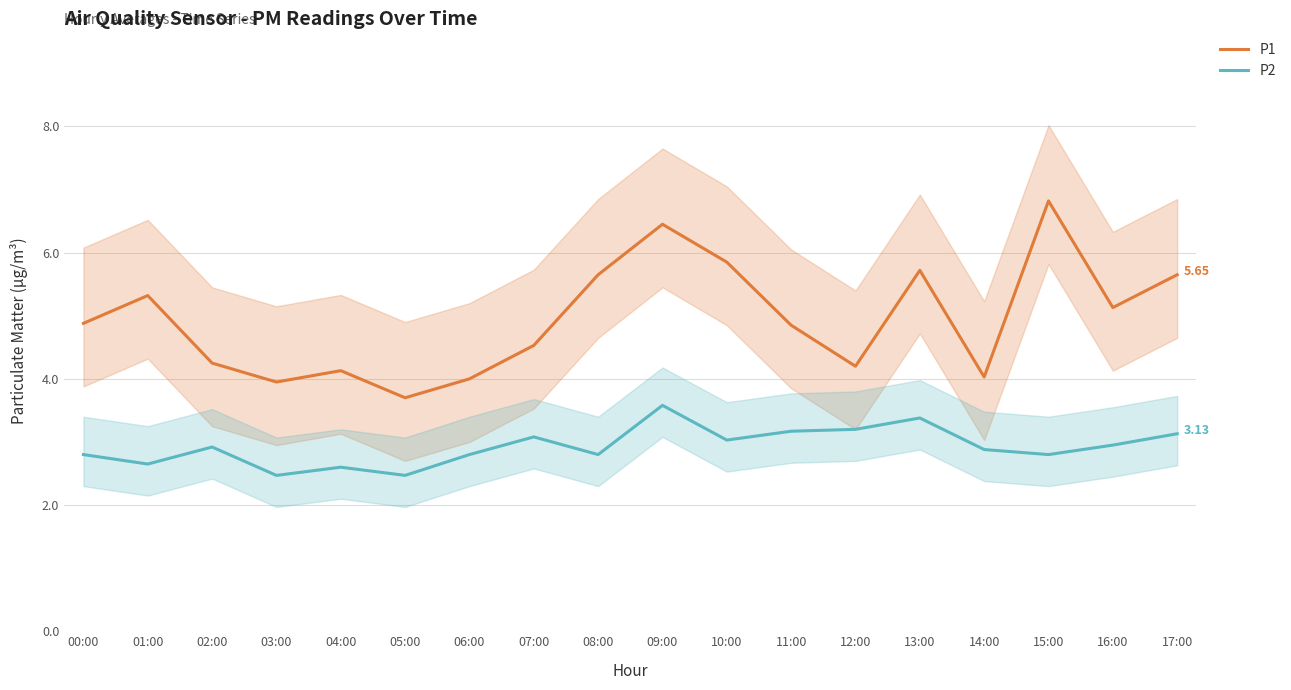

What is the sum of all P2 values?

52.7